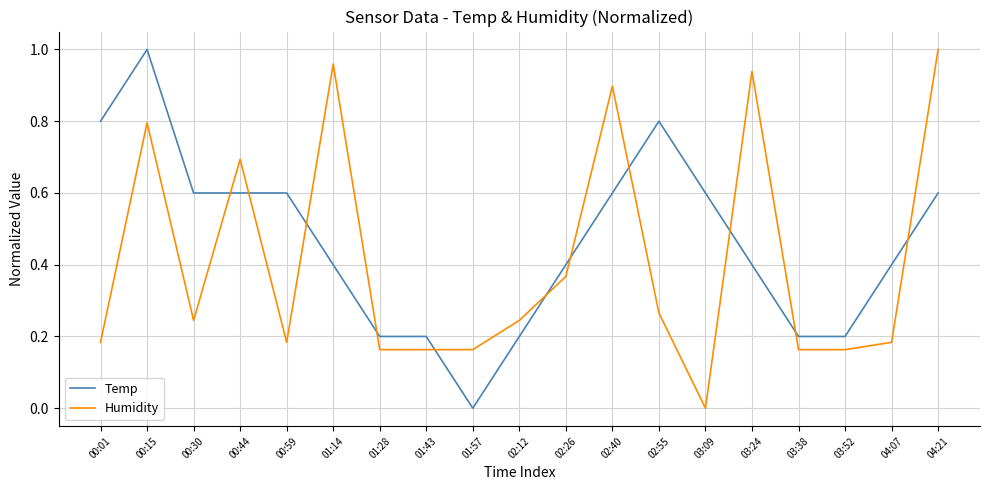

What is the sum of the Humidity values at 03:24 and 01:14?

1.9